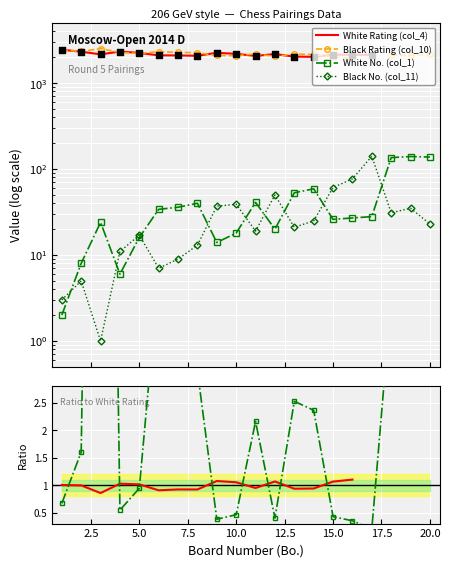

At how many categories does at least one series exceed 769?

20